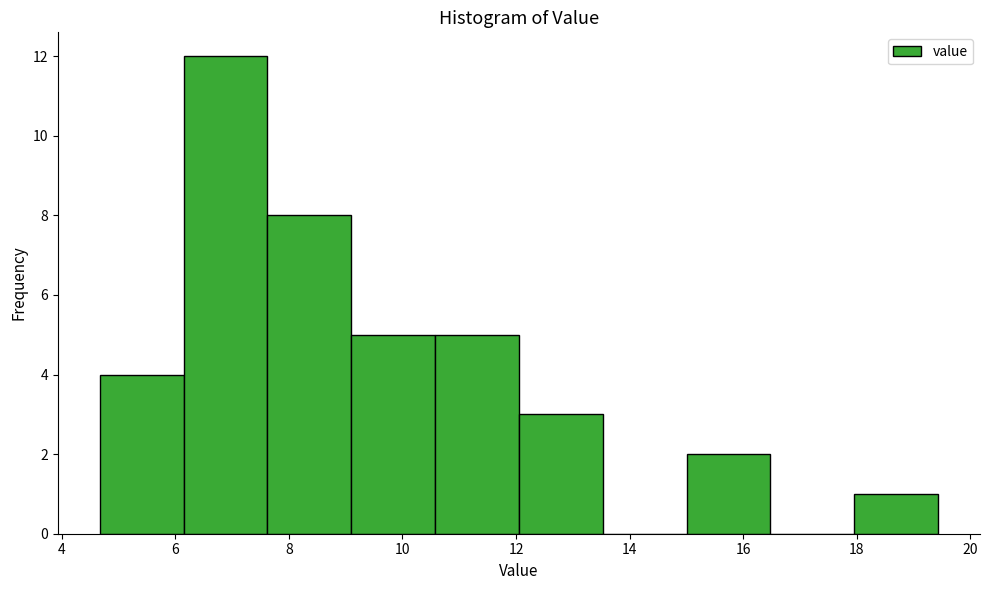

How tall is the bar that spans 9.0 to 10.6 on the x-axis? Neither the bar edges nor the heights are printed on the chart, so give them approximately, as read against the axes.

5